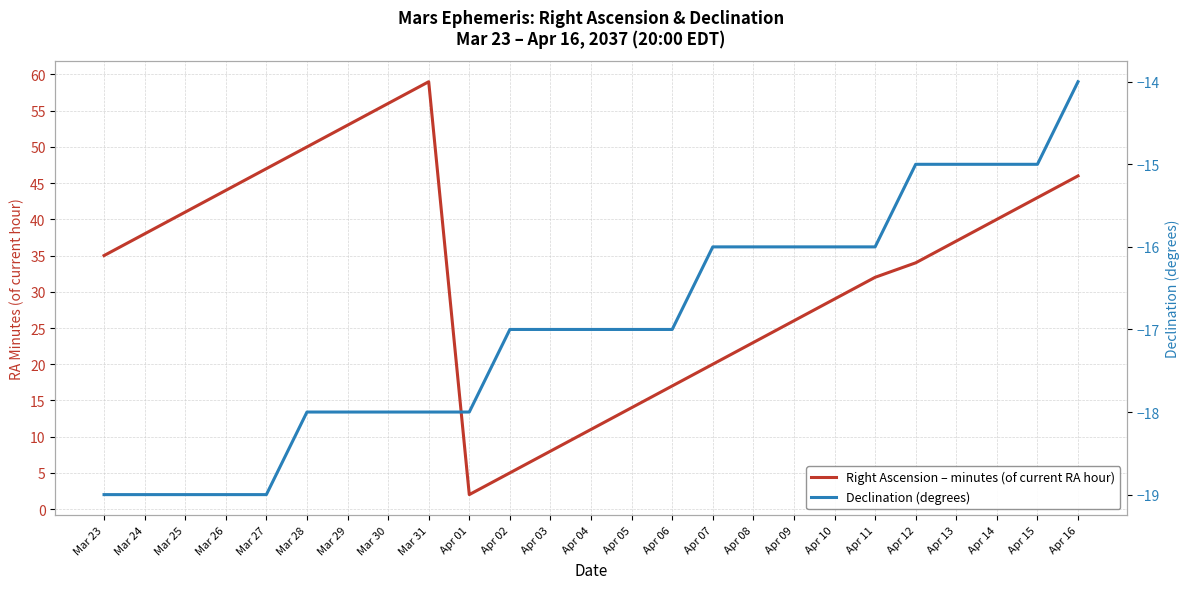

Between Apr 11 and Apr 14, which is larger?

Apr 14